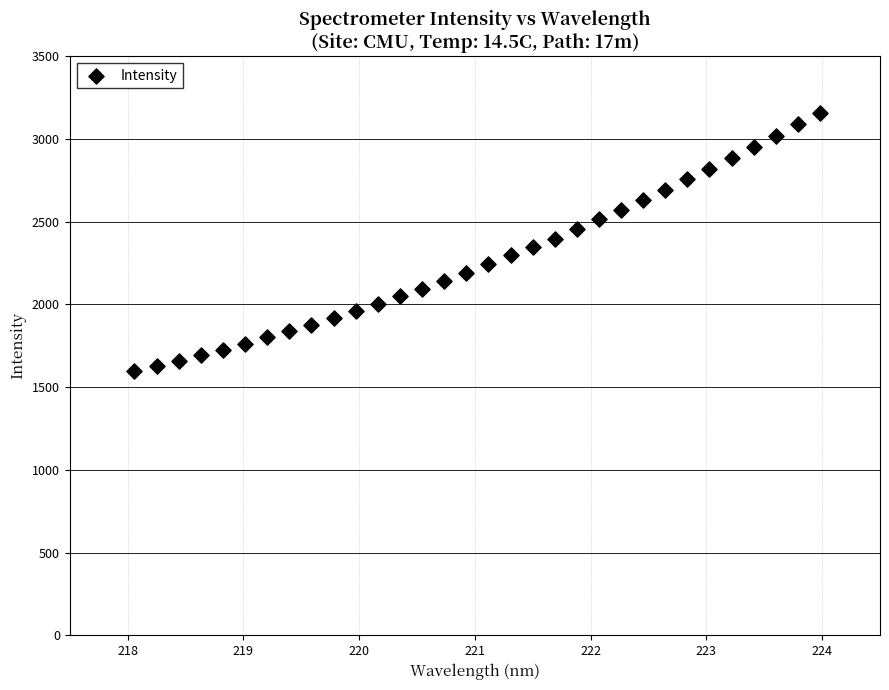

What is the range of X values (max minus min)?

5.9